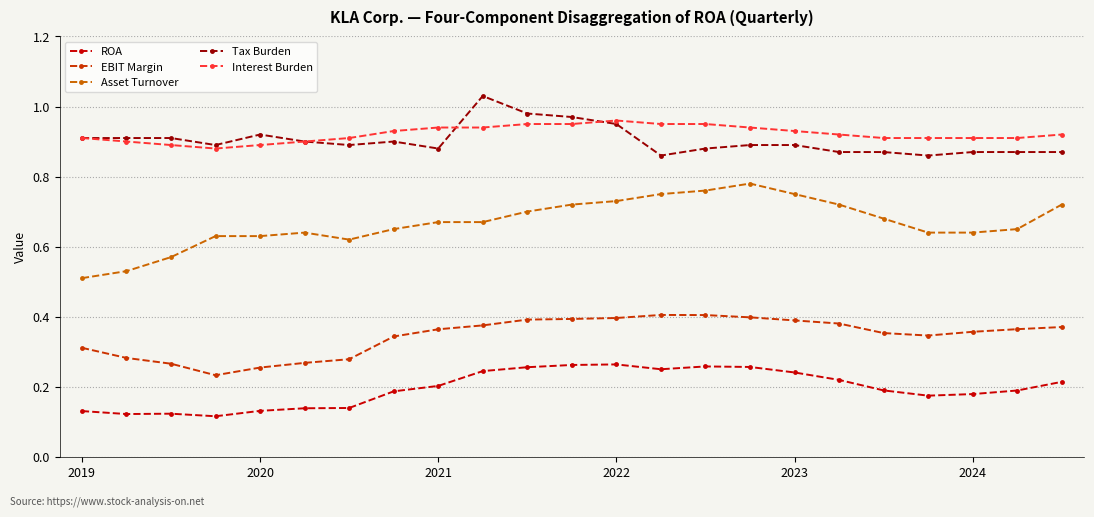

True or false: Interest Burden and EBIT Margin intersect in this chart.

False